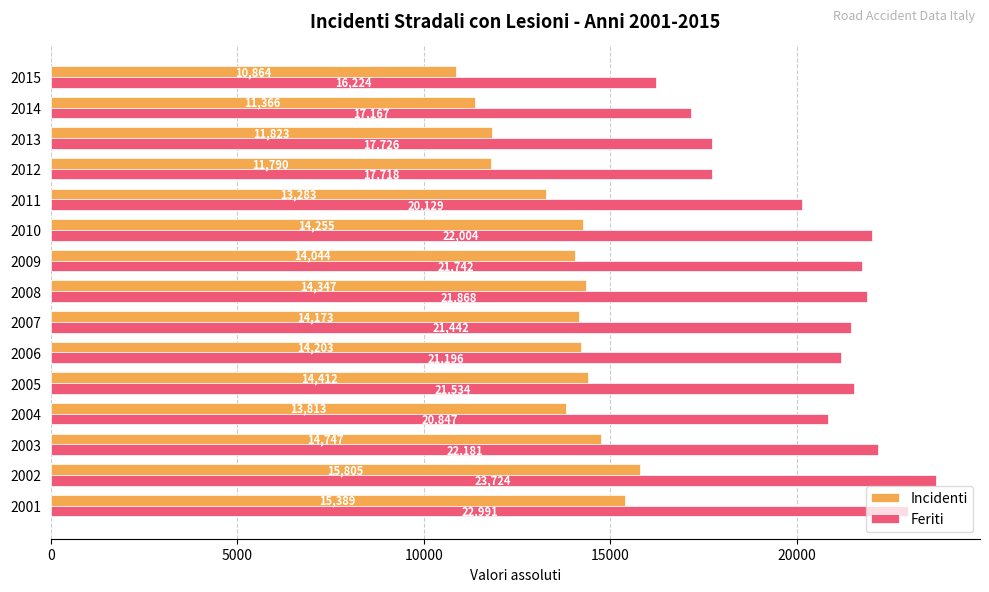

Which category has the highest value across all series?

2002